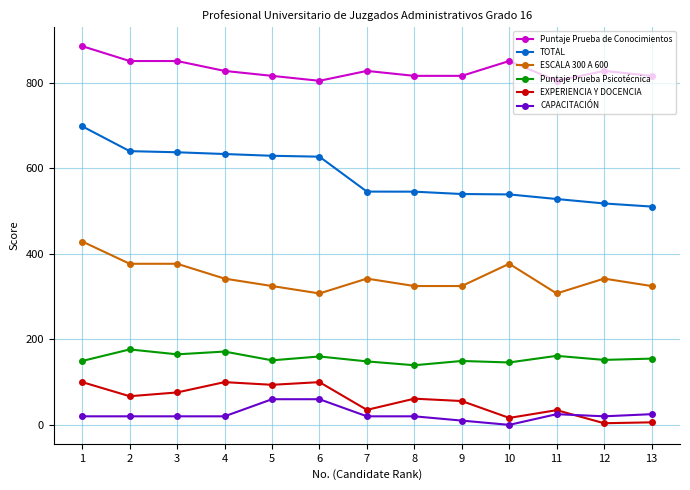

Where does the ESCALA 300 A 600 series first go above 342?

1